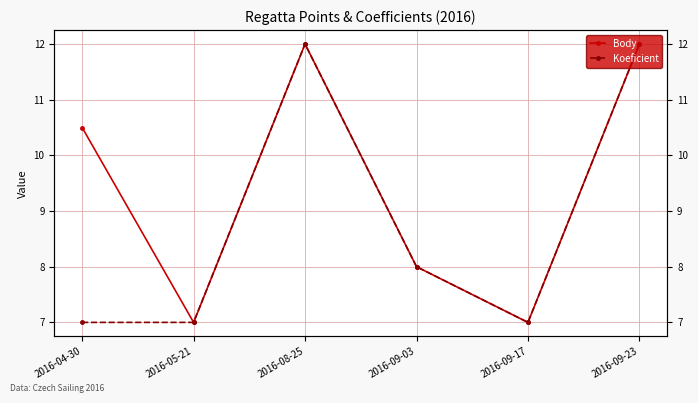

Which category has the lowest value across all series?

2016-05-21